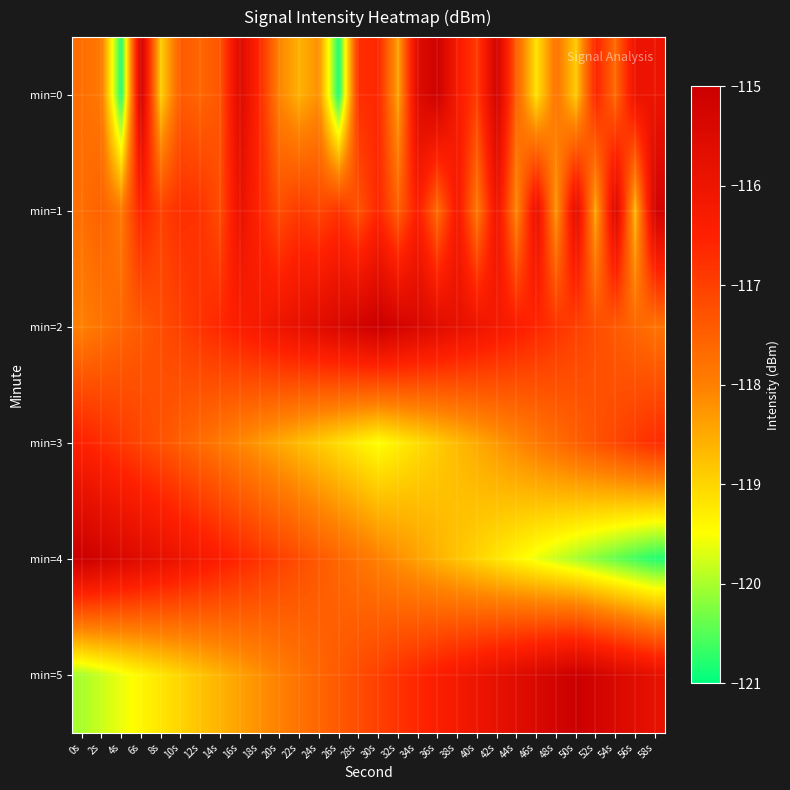

What is the difference between the highest and lowest values at 32s?

4.1